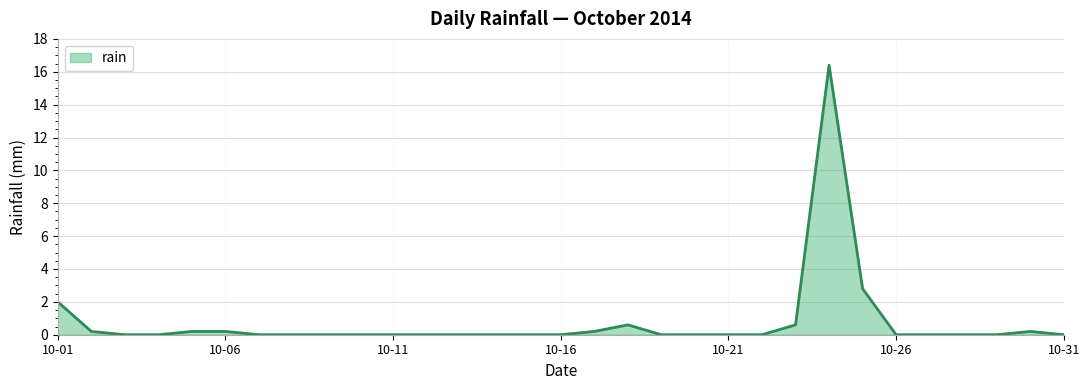

Does the chart have visible grid lines?

Yes